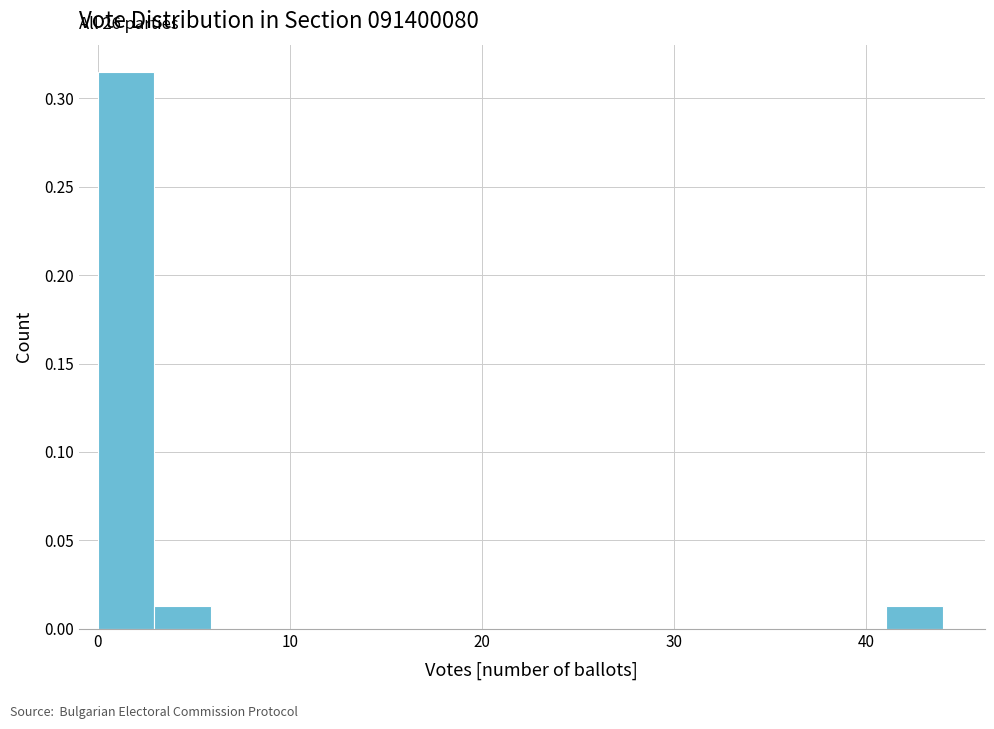

Read against the x-axis, roughly where is the centre of the tallest bar?

1